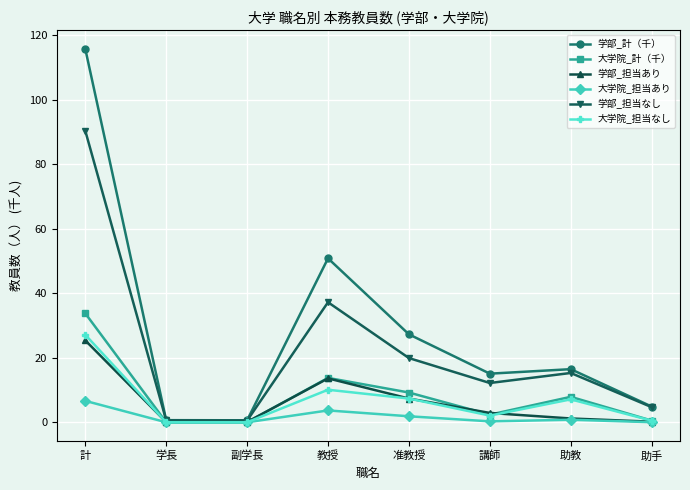

Count the number of categories in the chart.

8